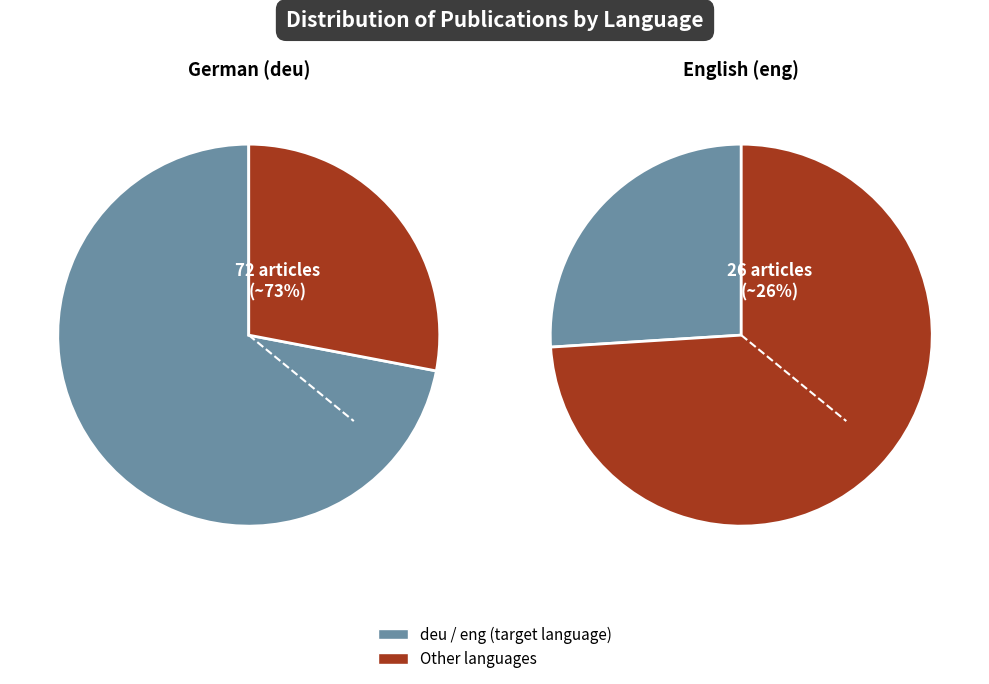

Which has a higher value, other or eng?

eng